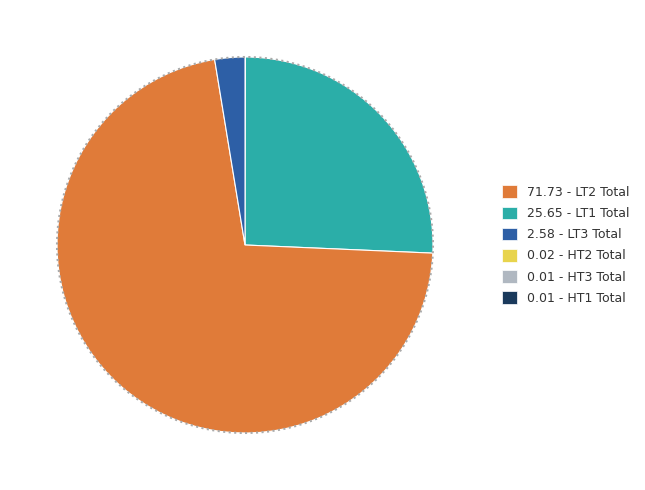

Which slice is the largest?

0.01 - HT3 Total